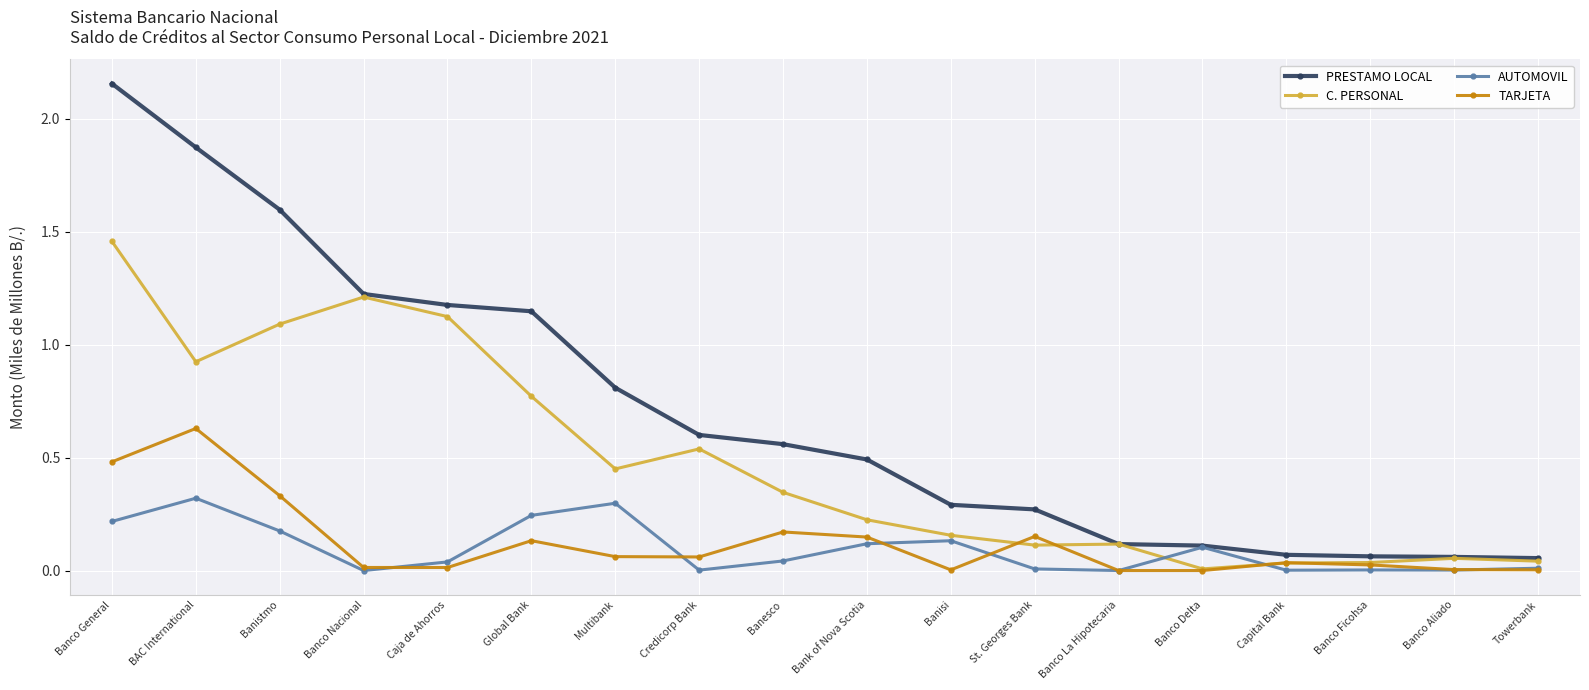

Does the chart display data point markers on the line(s)?

Yes